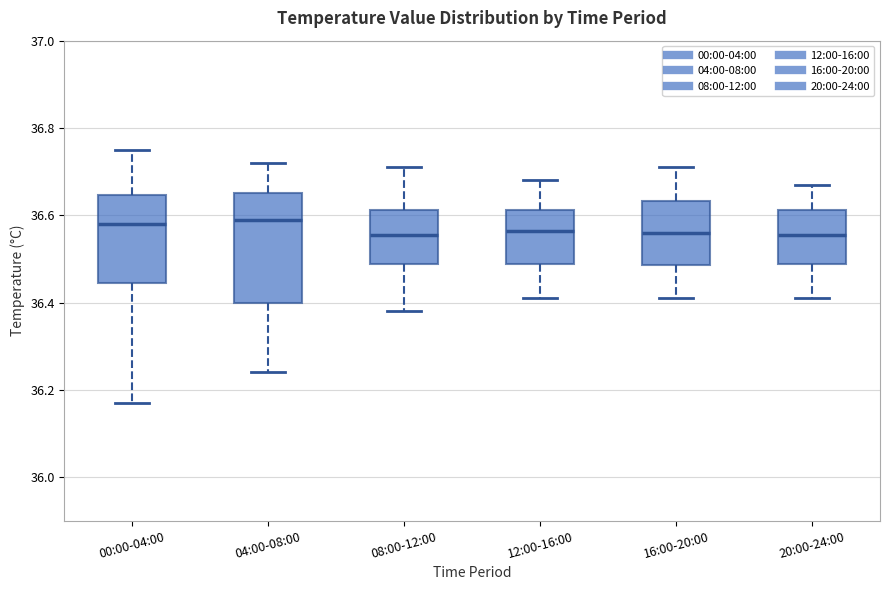

Where does the median line of the box for 00:00-04:00 sit on the y-axis? The values are not printed on the chart, so give them approximately, as read against the axis.

36.58